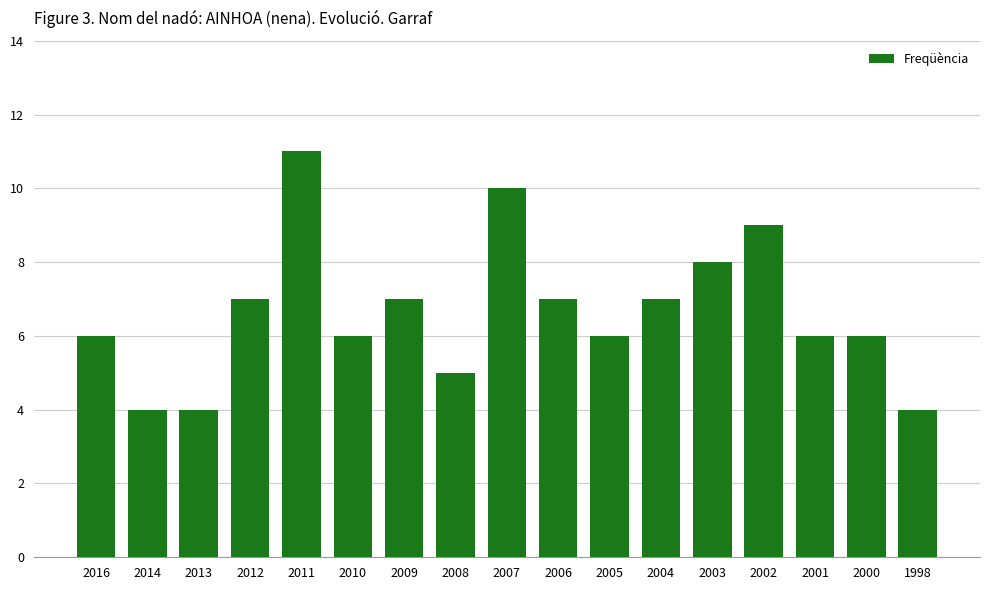

What is the approximate value at 2007?

10